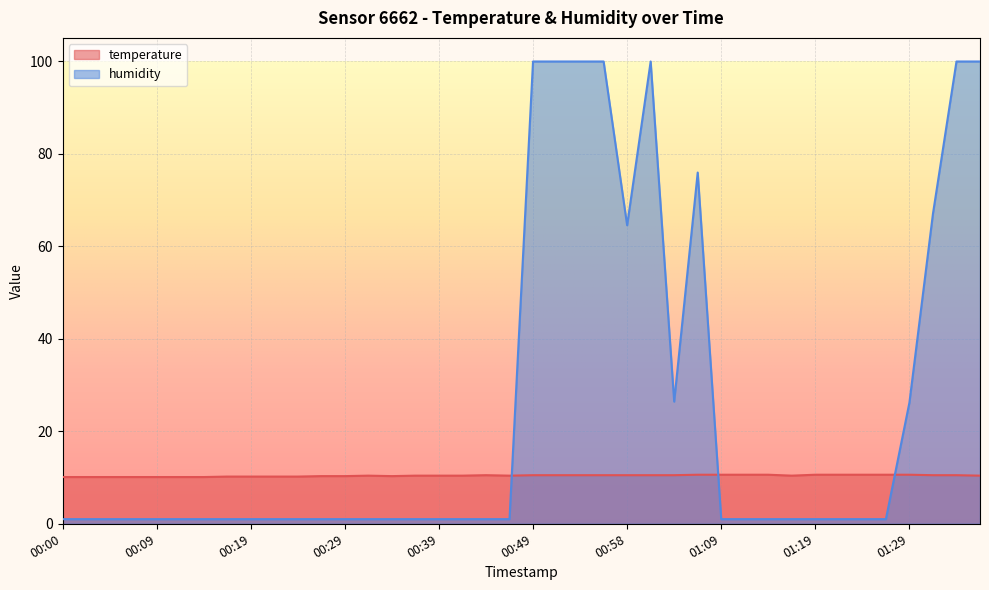

What is the average value of the humidity series?

24.7